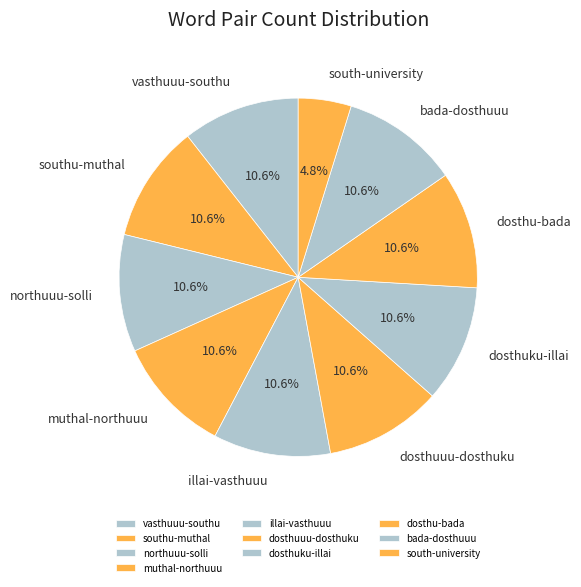

How many segments does this pie chart have?

10